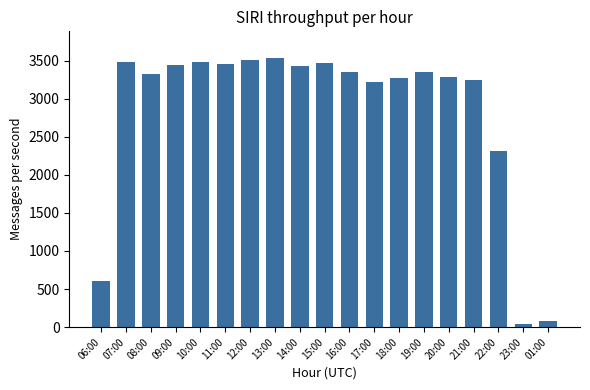

True or false: the data shows 4370 at 19:00.

False